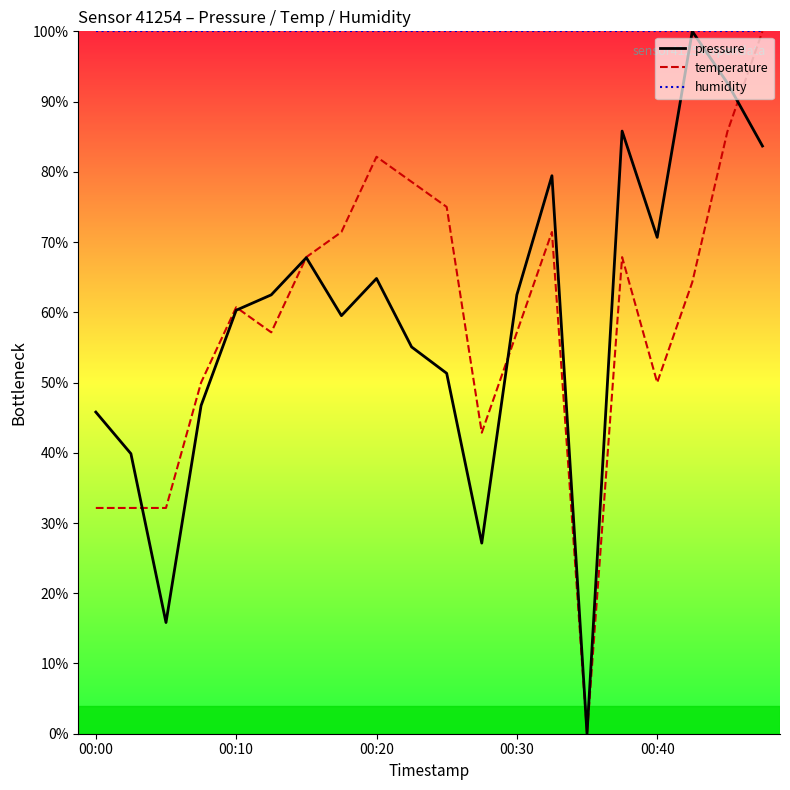

What is the difference between the maximum and minimum values in the pressure series?

100.0